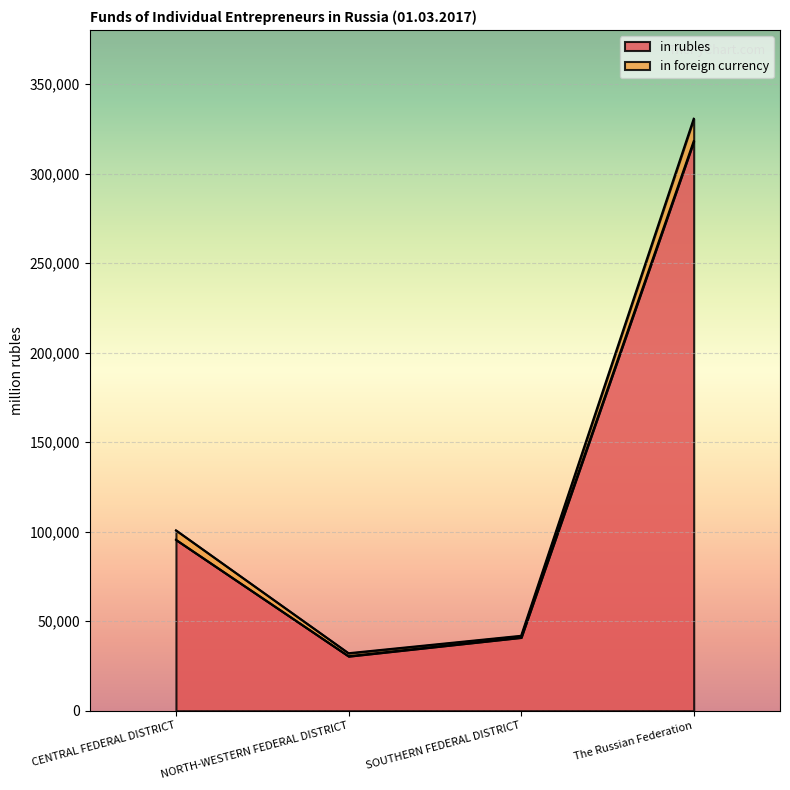

What is the value of the in foreign currency point at the 4th from the left?

330700